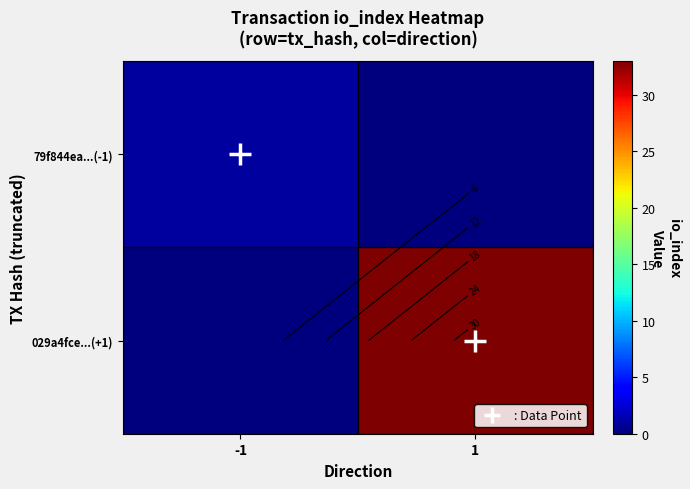

At which category does the chart reach its minimum across all series?

1